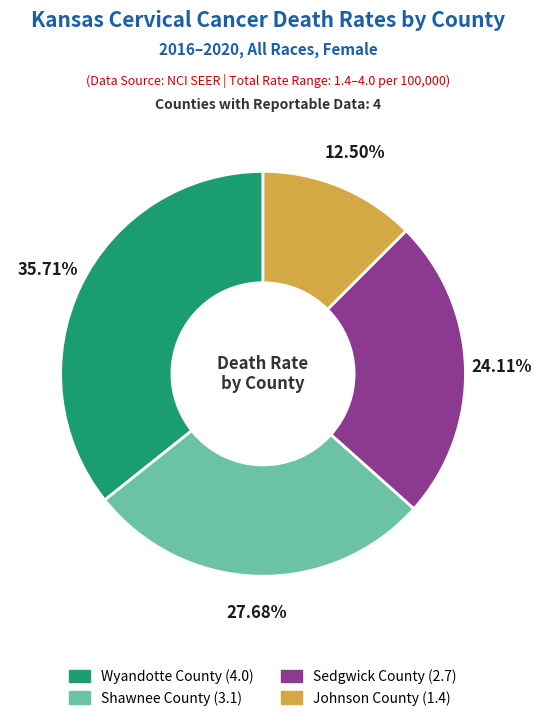

Which slice is the largest?

Wyandotte County